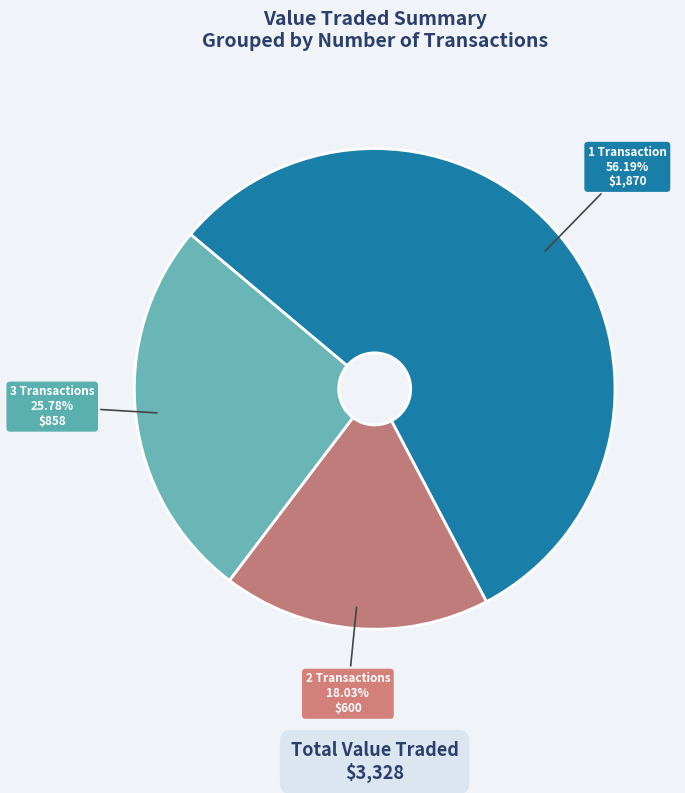

Is there a majority slice in this chart?

Yes